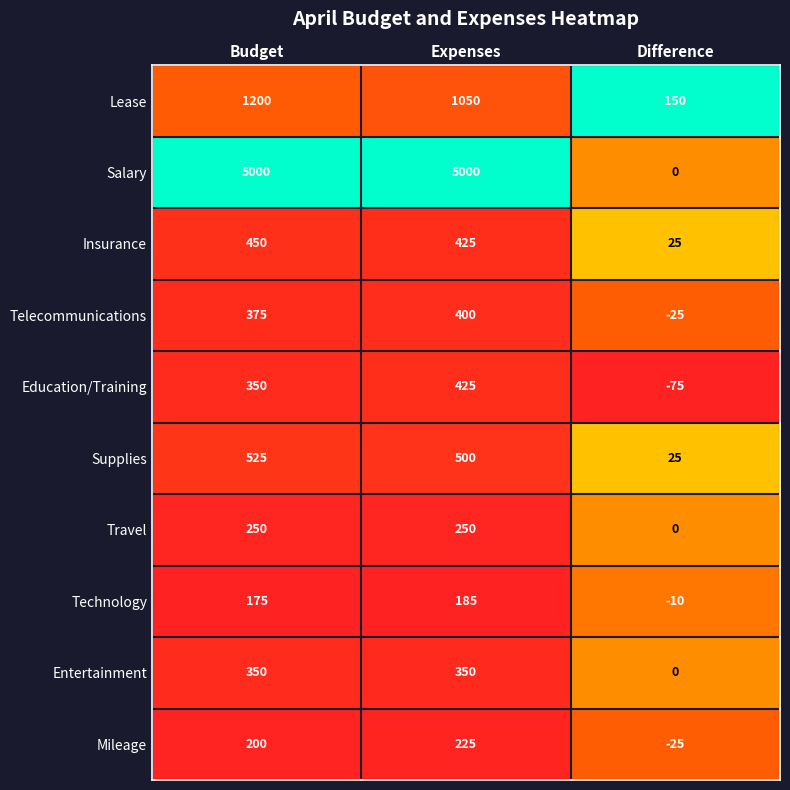

What is the sum of the Mileage values at Budget and Difference?

175